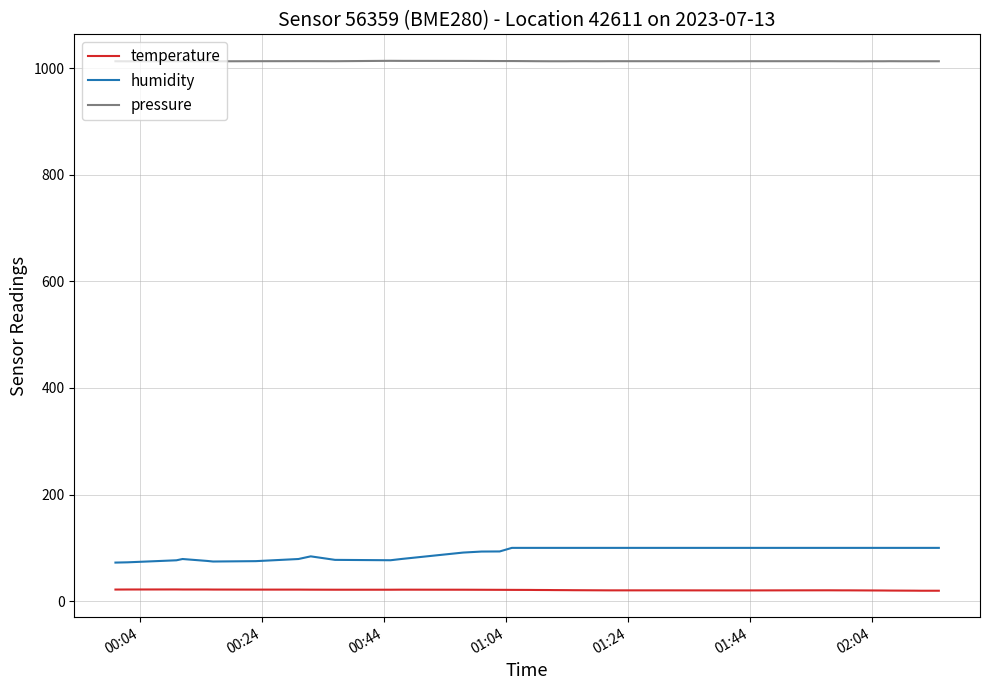

Which series has the largest total across all categories?

pressure